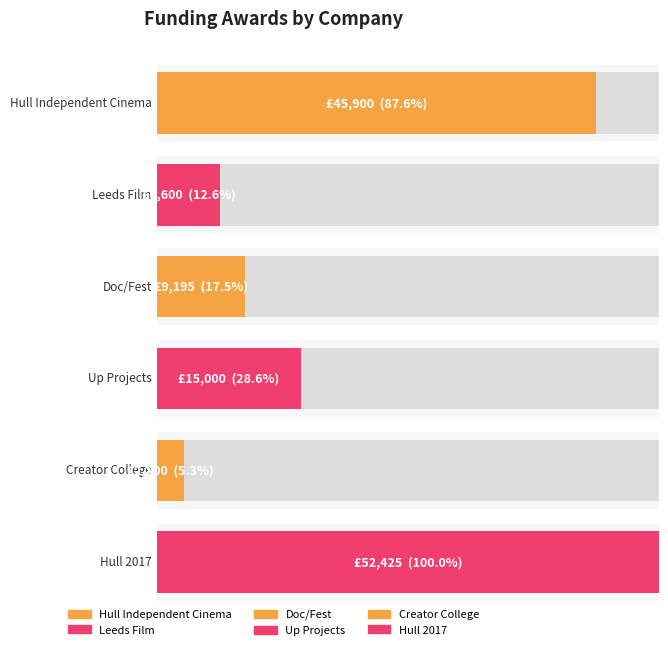

What is the value of the 3rd bar from the left?

9195